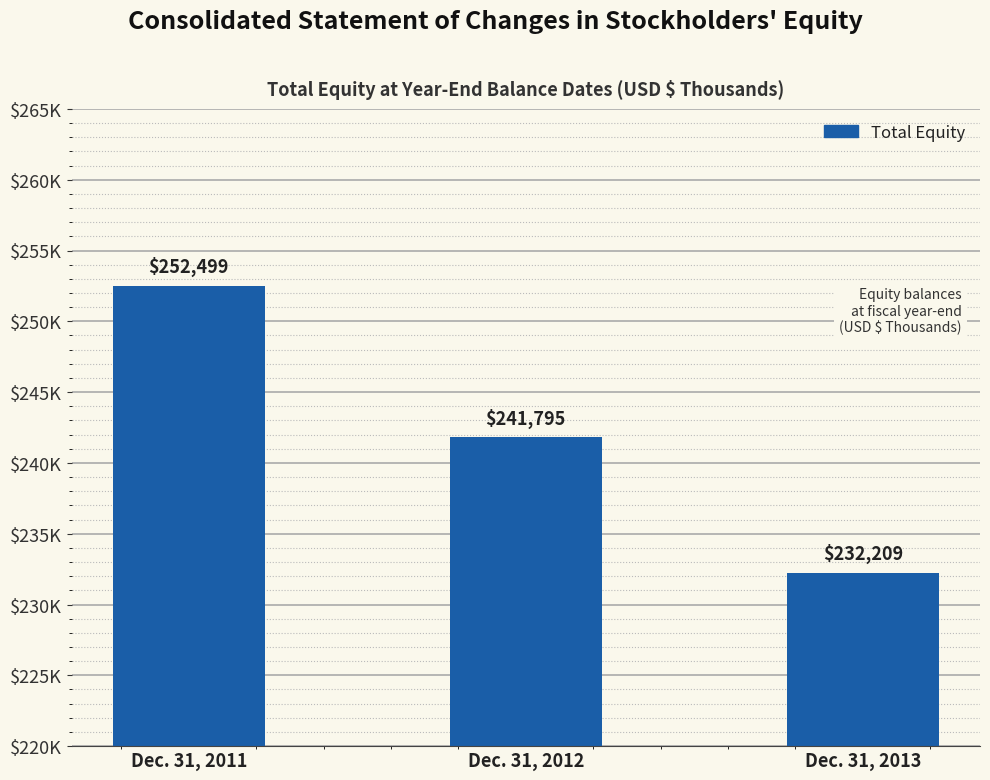

What is the value of the 3rd bar from the left?

232209